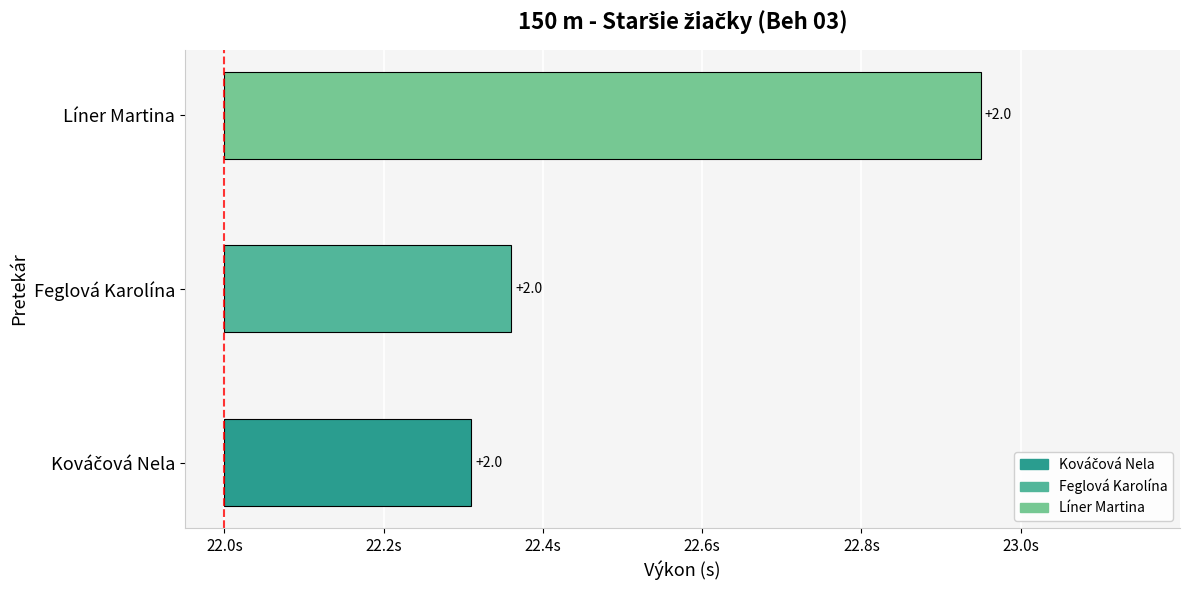

Rank the categories by value from lowest to highest.

Kováčová Nela, Feglová Karolína, Líner Martina